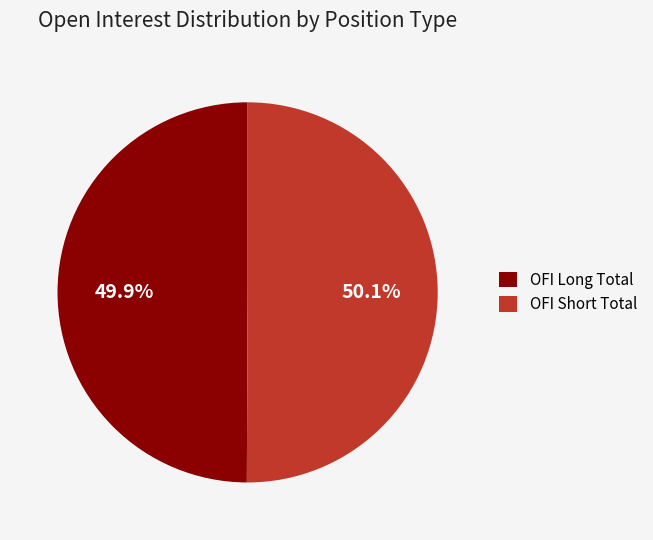

What is the total percentage of OFI Long Total and OFI Short Total?

100.0%